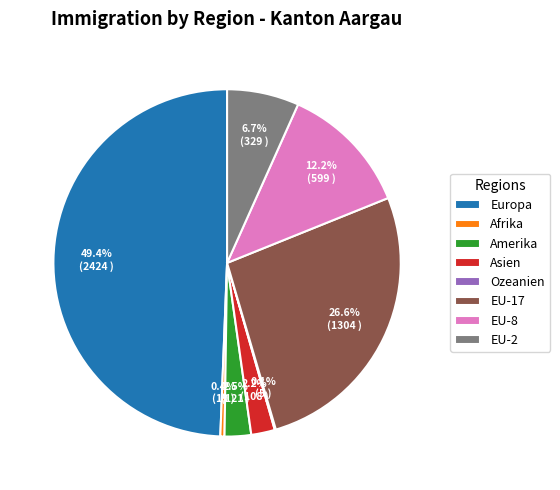

How much of the chart is everything except Asien?

97.8%